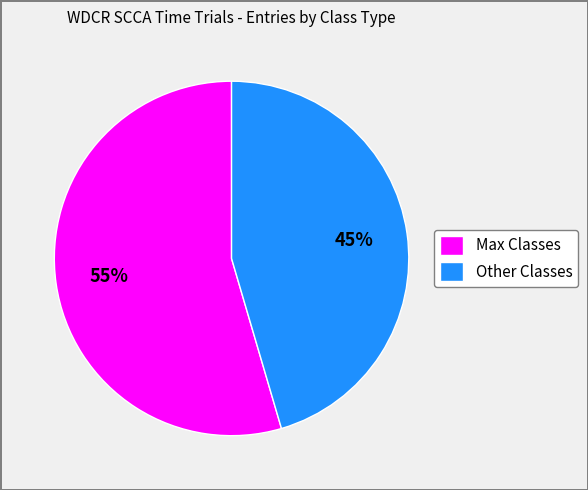

Between Other Classes and Max Classes, which is larger?

Max Classes